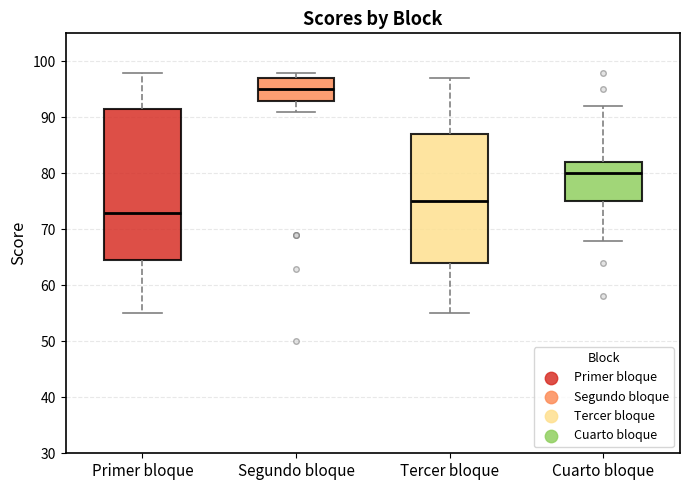

Comparing the boxes themselves (not the whiskers), which one is the tallest?

Primer bloque